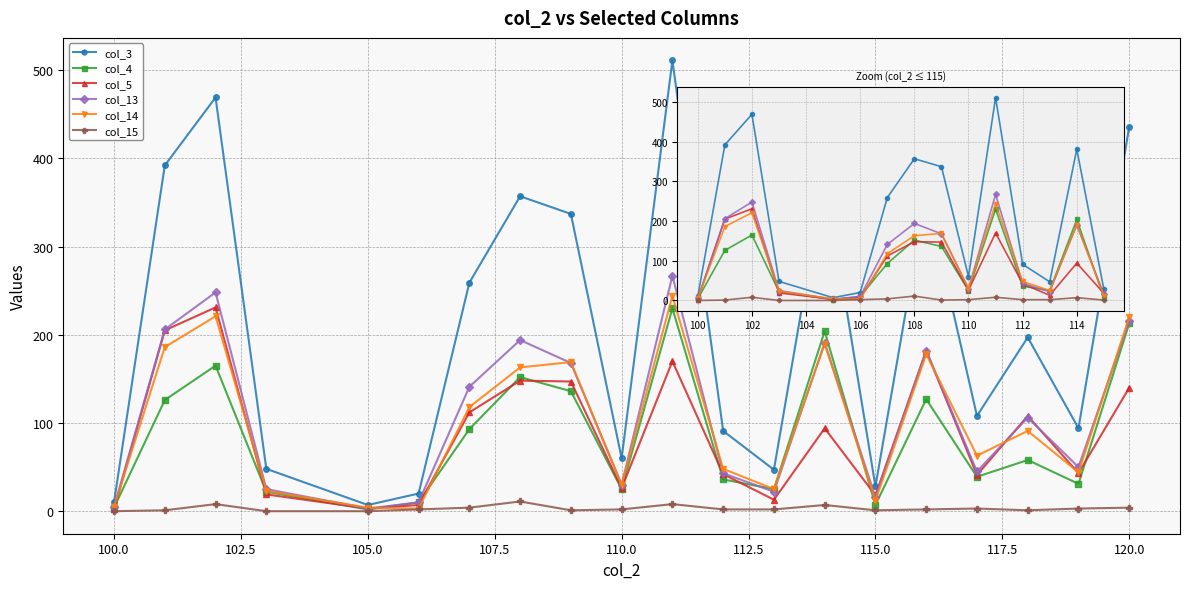

Which series has the largest total across all categories?

col_3